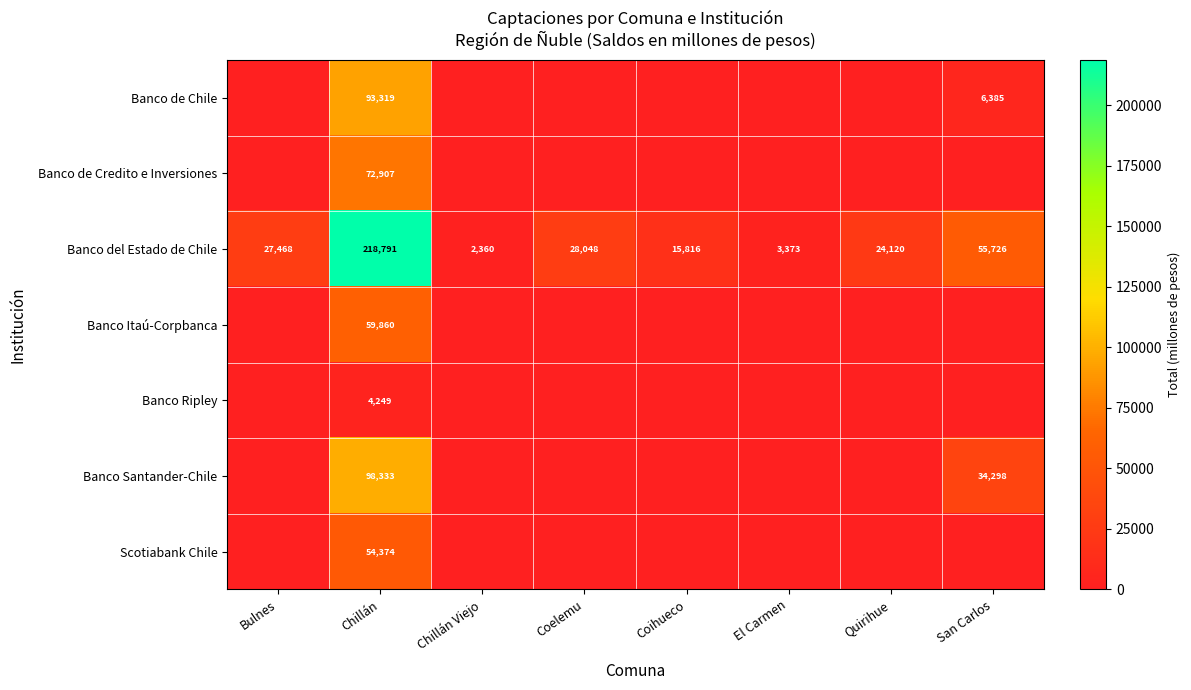

True or false: Banco del Estado de Chile has a value of 24120 at Quirihue.

True